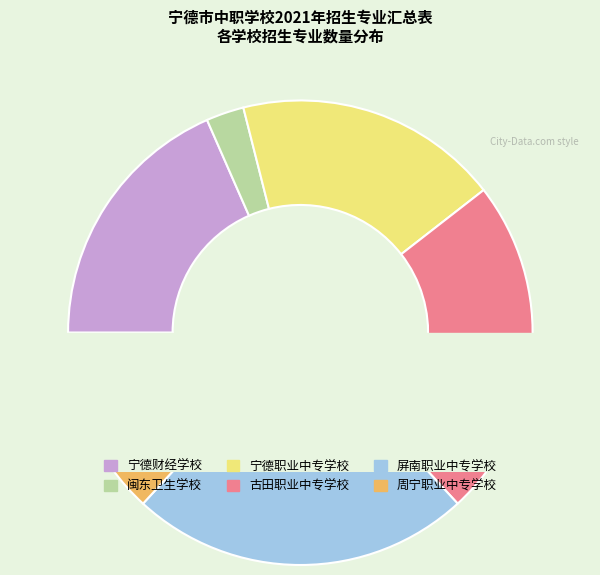

What percentage do 闽东卫生学校 and 周宁职业中专学校 together represent?

15.8%